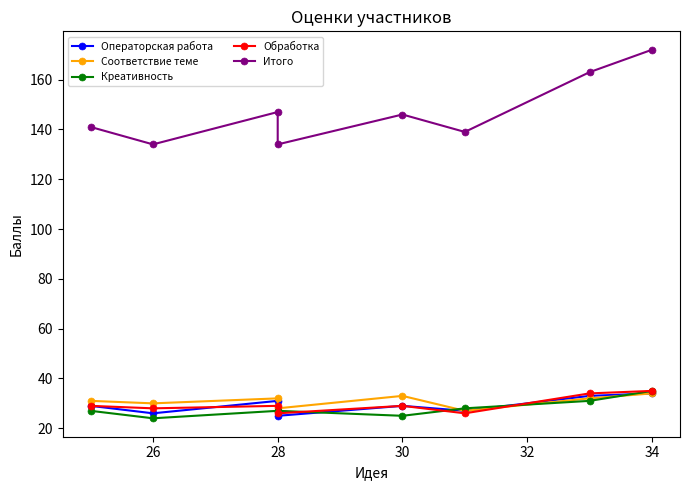

Which series has the widest spread of values?

Итого